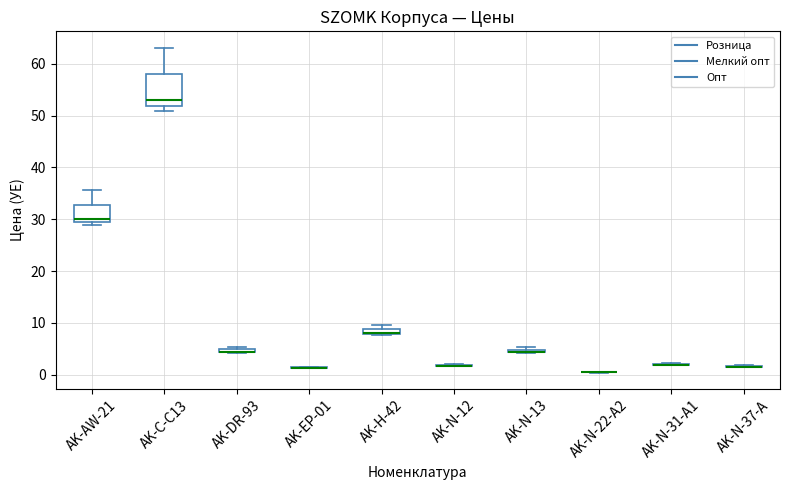

Where is the lower edge of the box for AK-AW-21 on the y-axis? The values are not printed on the chart, so give them approximately, as read against the axis.

29